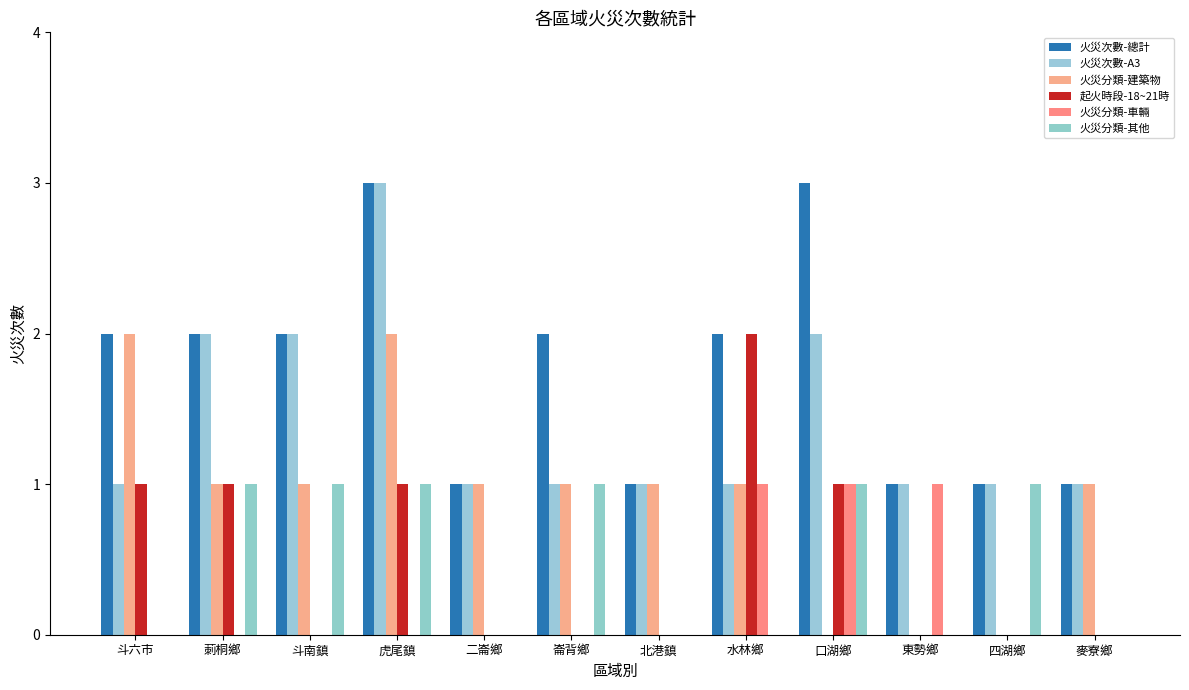

True or false: 火災分類-建築物 has a value of 0 at 水林鄉.

False